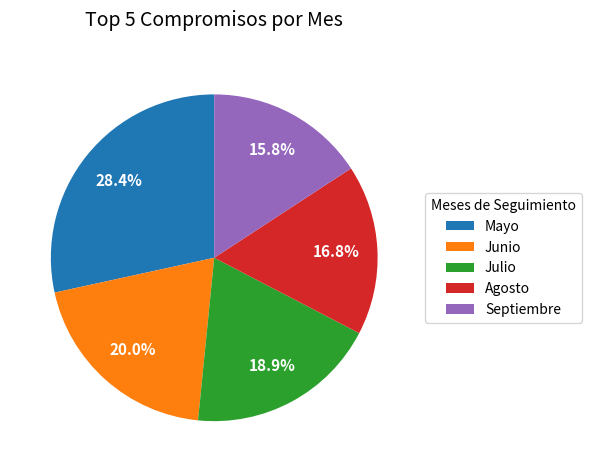

Does any single category account for the majority?

No